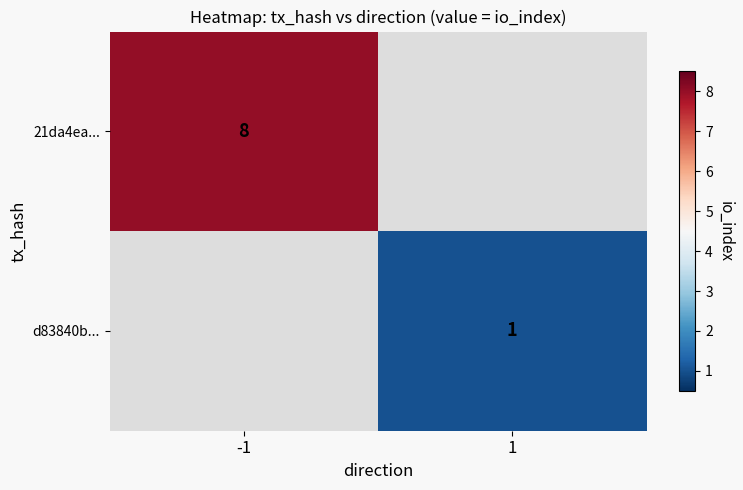

True or false: d83840b... has a value of 0 at 1.

False